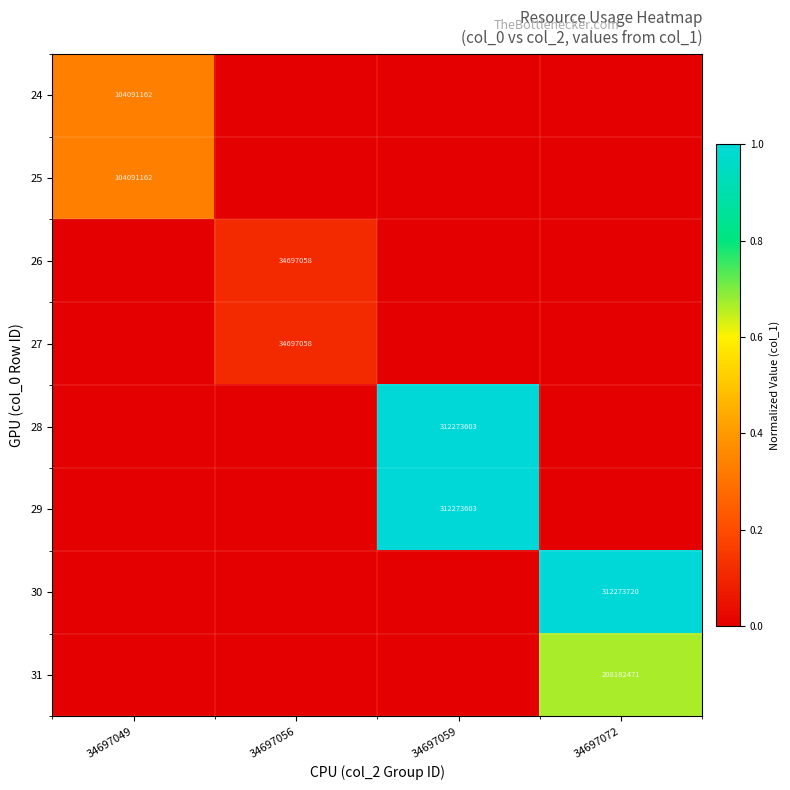

The 28 series shows 312273603 at 34697059. True or false?

True